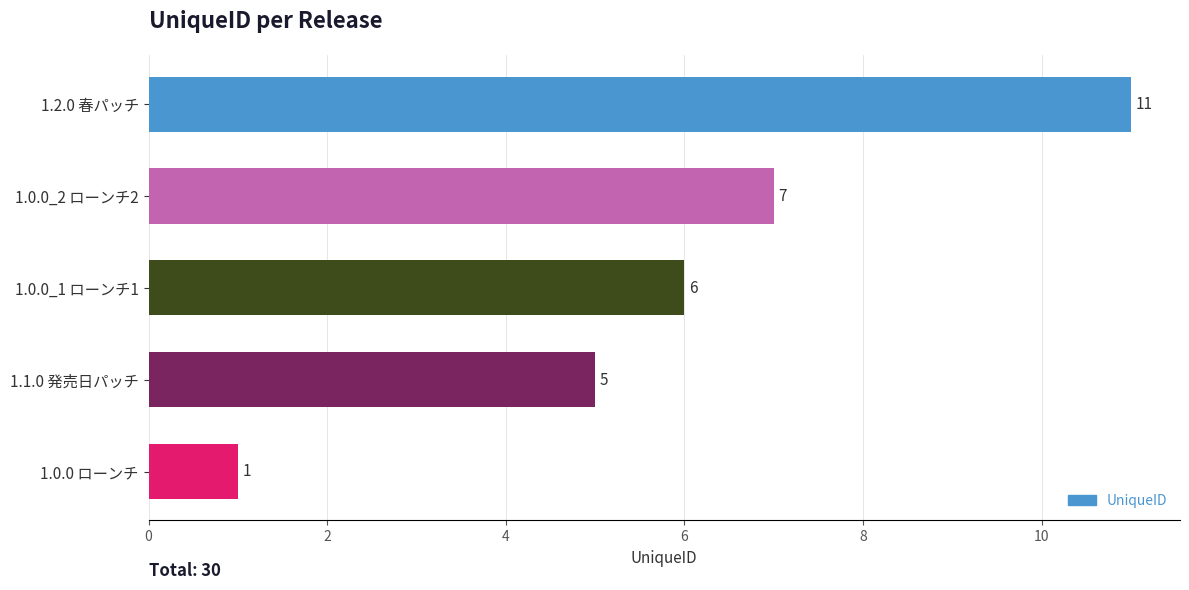

Are the bars grouped side by side (vs. stacked)?

No